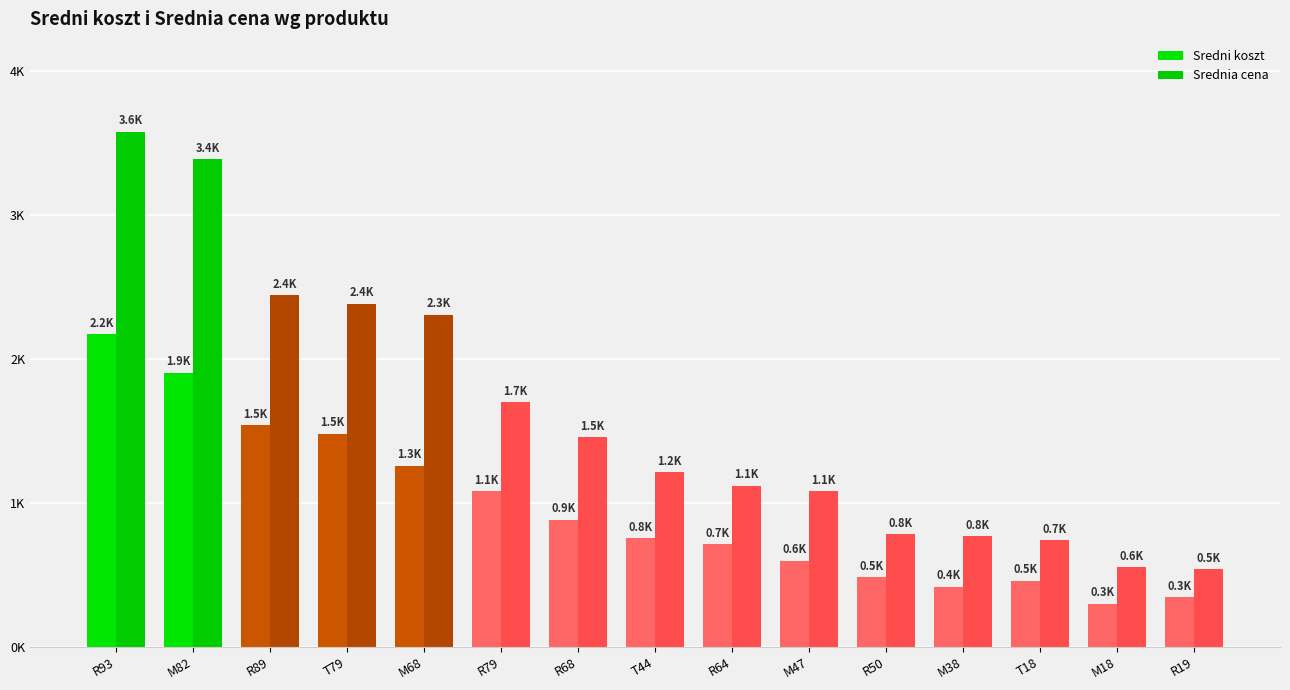

List the labels in order of Srednia cena value, largest first.

R93, M82, R89, T79, M68, R79, R68, T44, R64, M47, R50, M38, T18, M18, R19